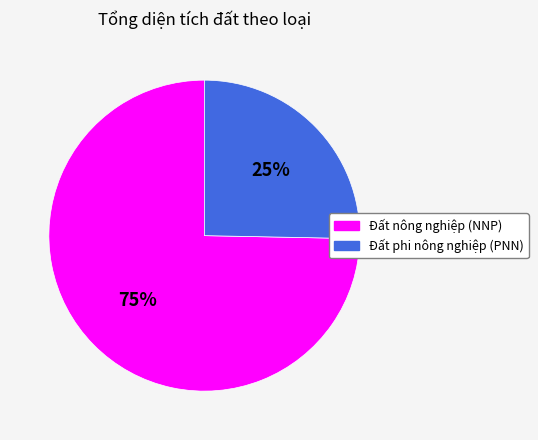

Combined, do Đất phi nông nghiệp (PNN) and Đất nông nghiệp (NNP) account for over 50%?

Yes